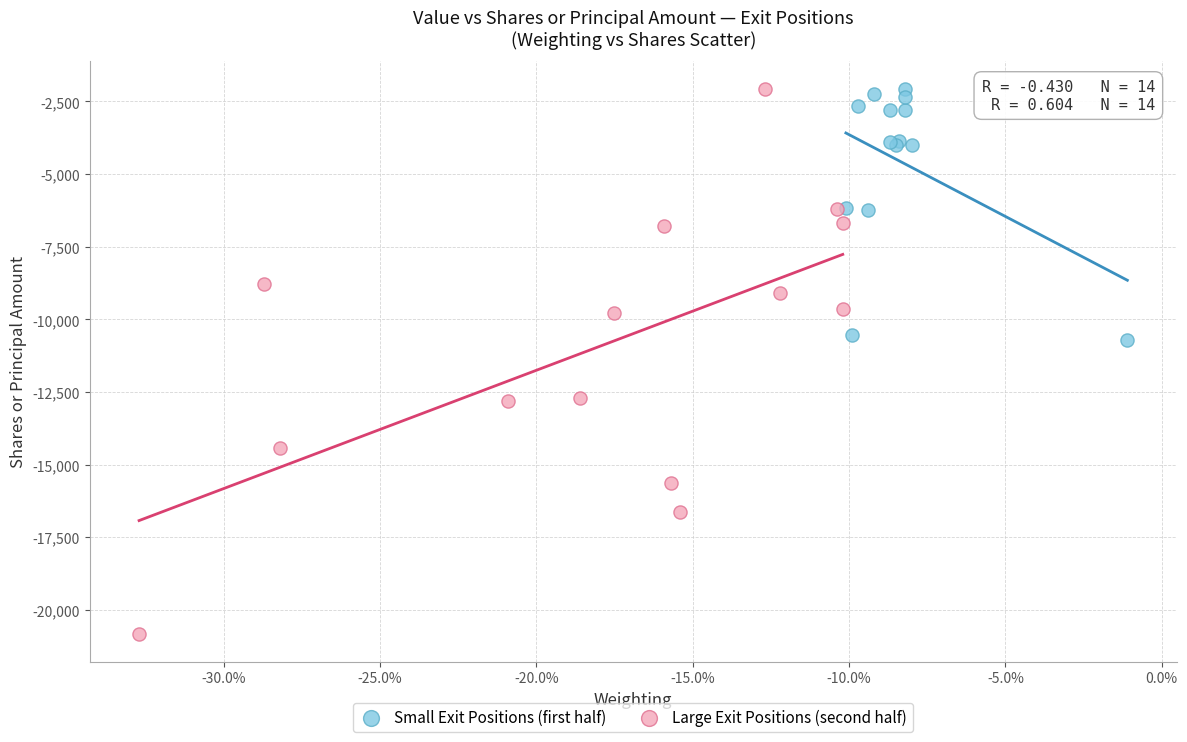

Which series has the widest spread of Y values?

Large Exit Positions (second half)